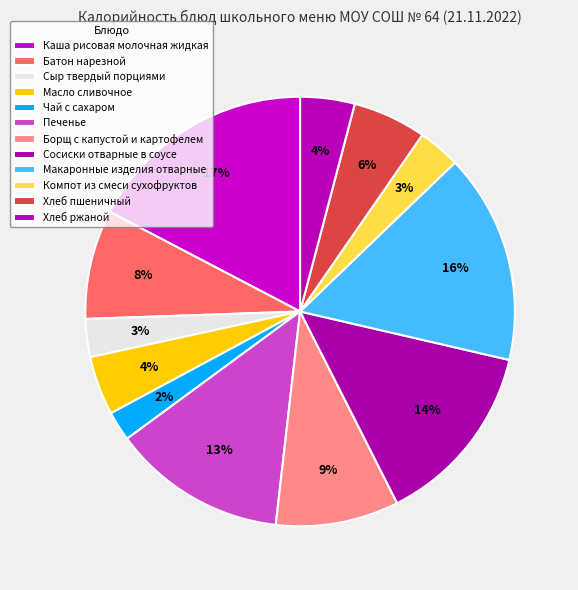

What is the ratio of the value at Батон нарезной to the value at Печенье?

0.6